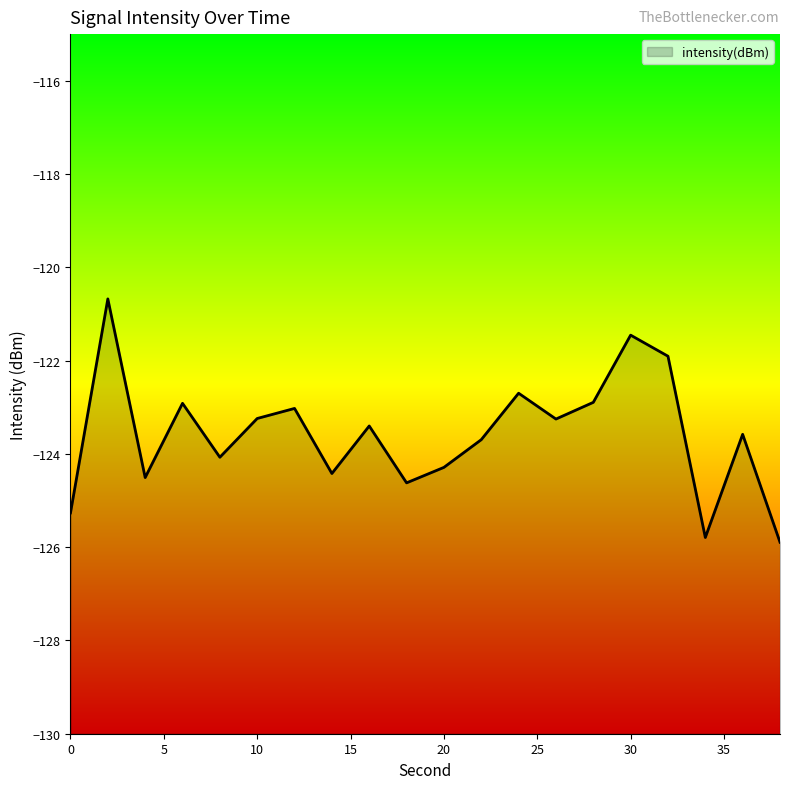

Does the chart have visible grid lines?

No